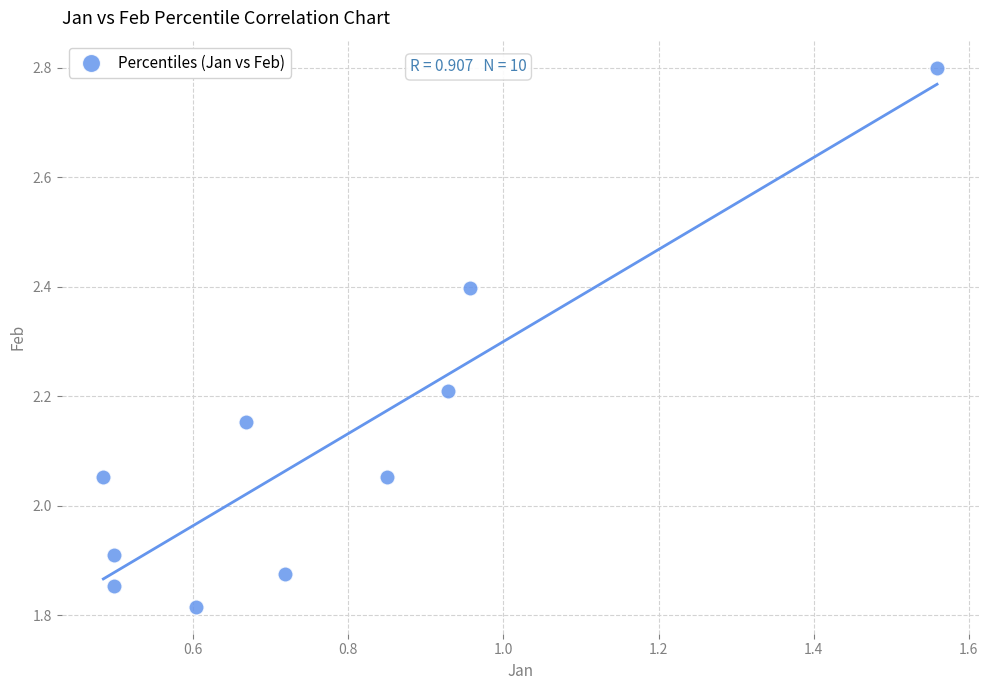

What is the average X value?

0.8